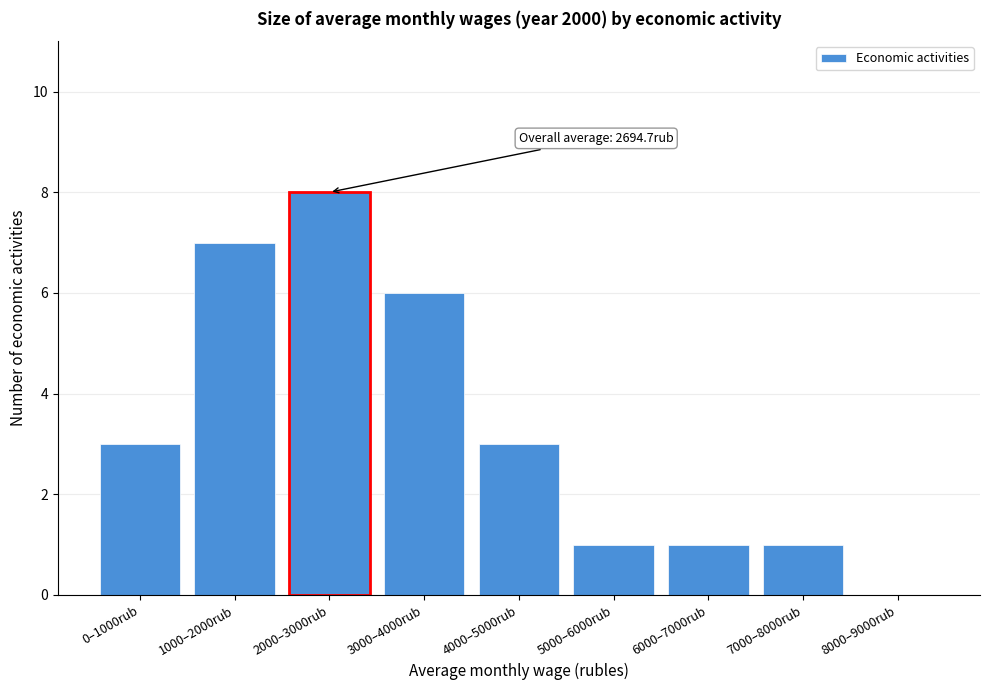

Reading left to right, extract all data points from this chart.

0–1000rub=3	1000–2000rub=7	2000–3000rub=8	3000–4000rub=6	4000–5000rub=3	5000–6000rub=1	6000–7000rub=1	7000–8000rub=1	8000–9000rub=0